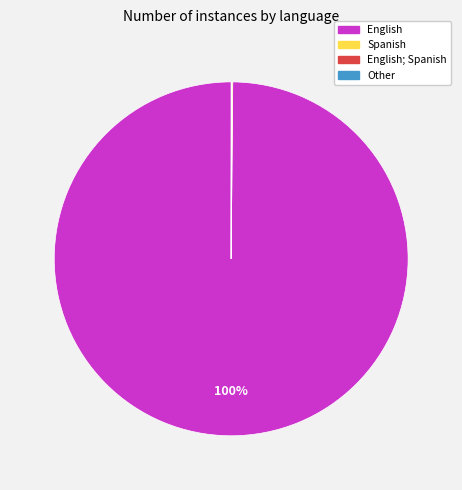

The English slice represents 100% of the pie. True or false?

True